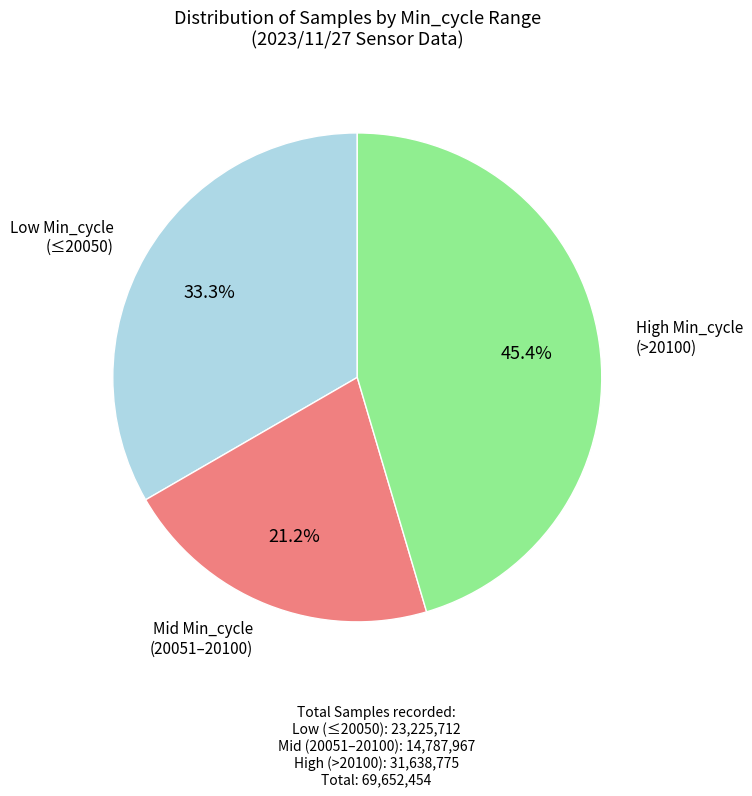

To the nearest percent, what is the average slice percentage?

33%